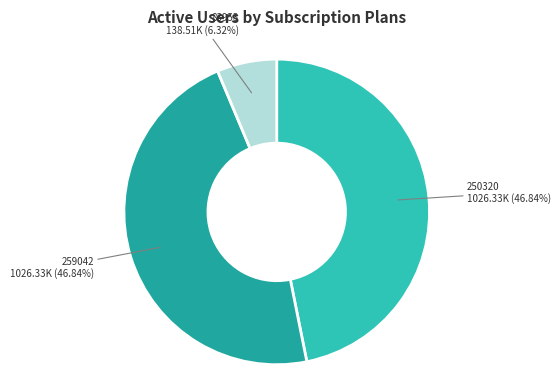

Is 250320 the majority of the pie?

No